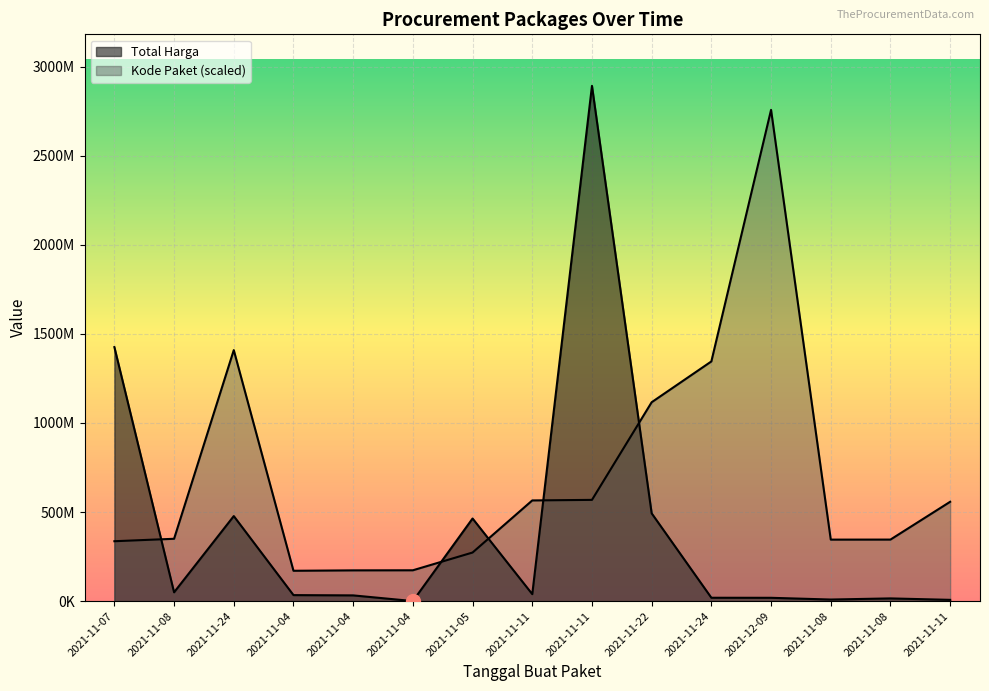

How many interior local valleys does the Kode Paket series have?

2